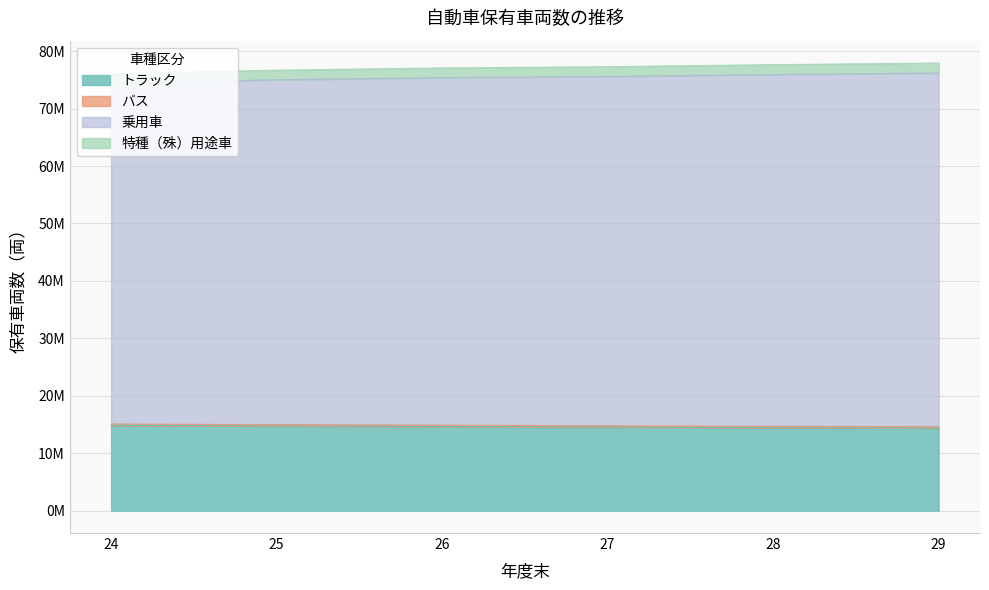

At which category does the chart reach its peak across all series?

29